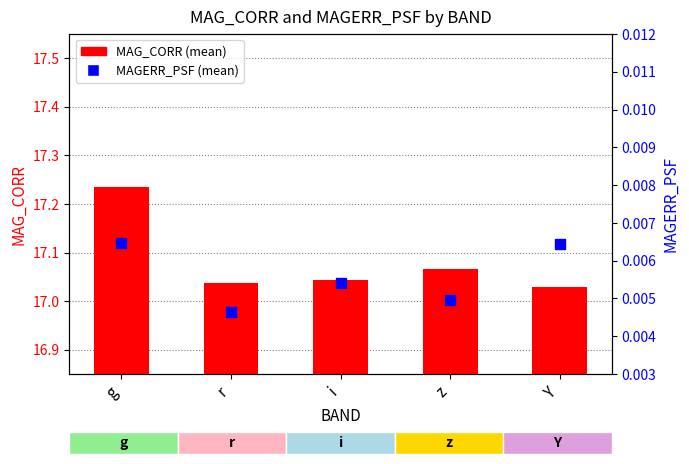

At which category is the sum across all series the highest?

g